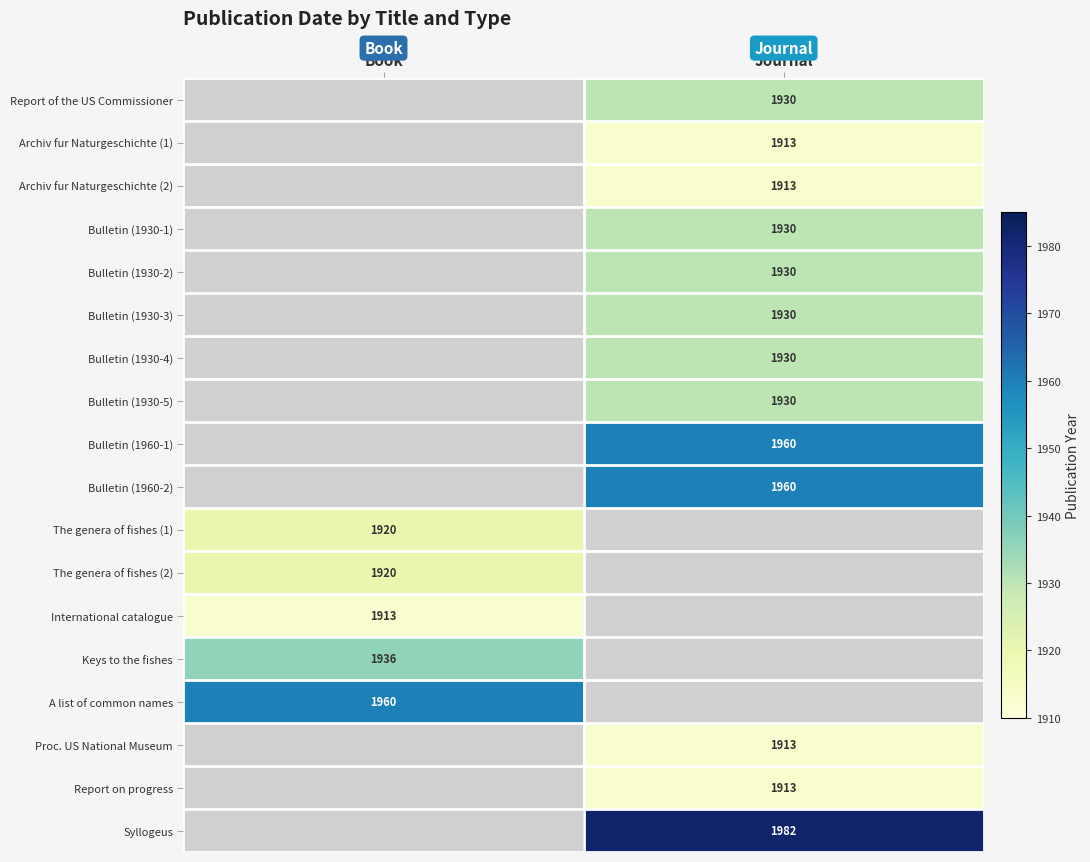

Is it true that Bulletin (1960-1) equals 2675.3 at Journal?

False